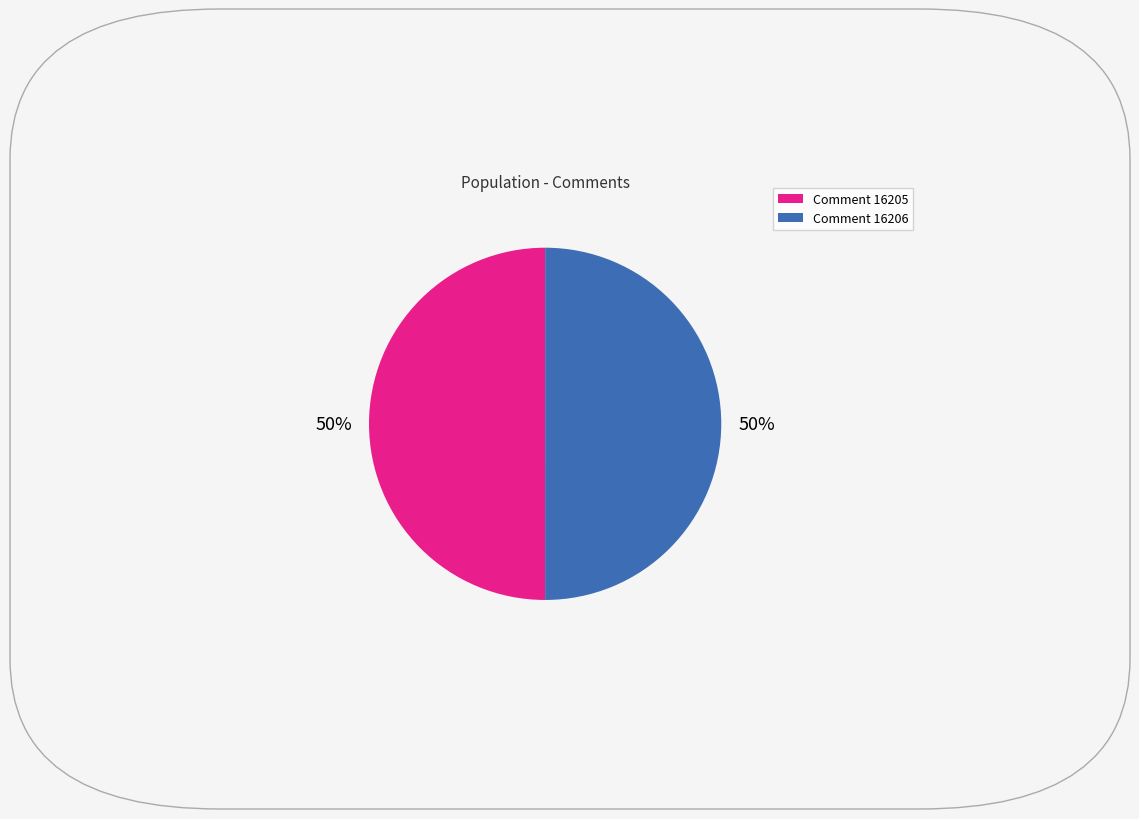

To the nearest percent, what is the average slice percentage?

50%